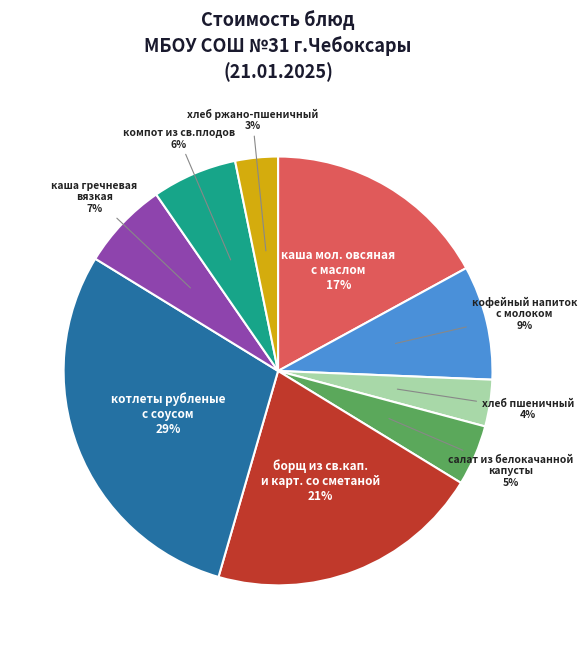

To the nearest percent, what is the difference between the largest and smallest slice percentages?

26%